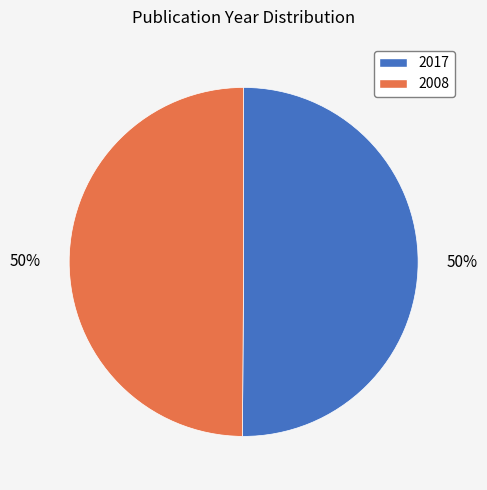

Approximately how many times larger is the value at 2017 compared to 2008?

1.0